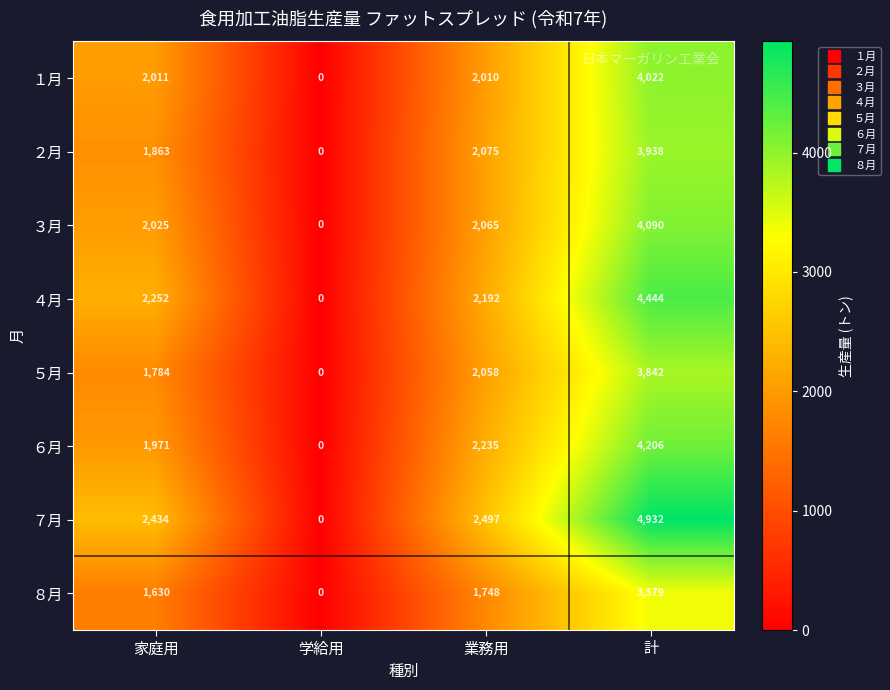

Is it true that ６月 equals 2235 at 業務用?

True